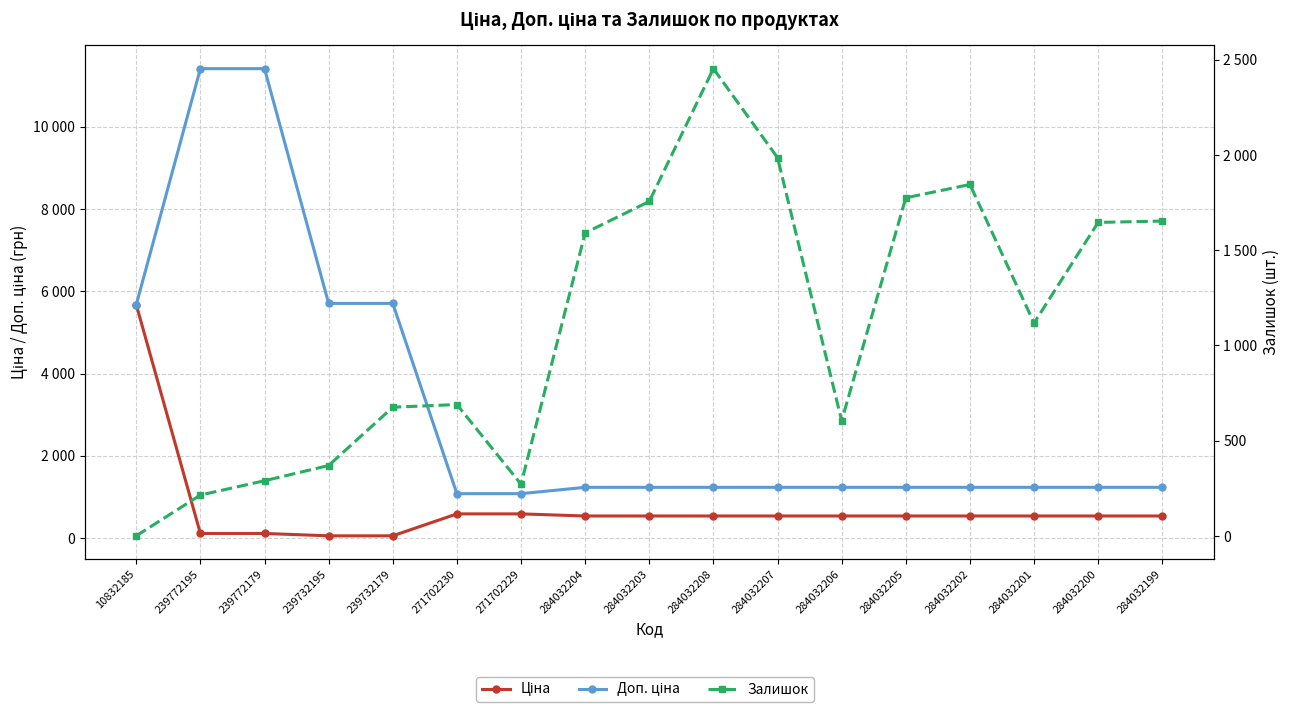

Which series has the largest total across all categories?

Доп. ціна